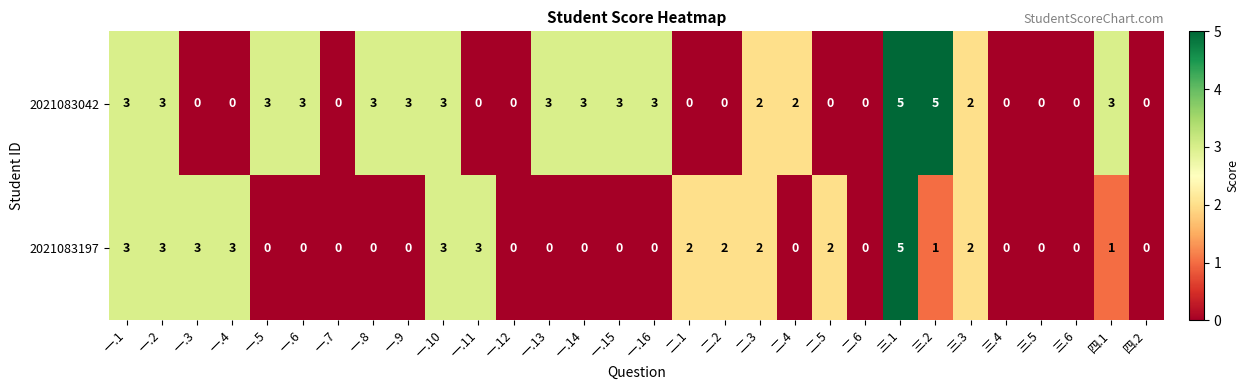

What is the difference between the maximum and minimum values in the 2021083042 series?

5